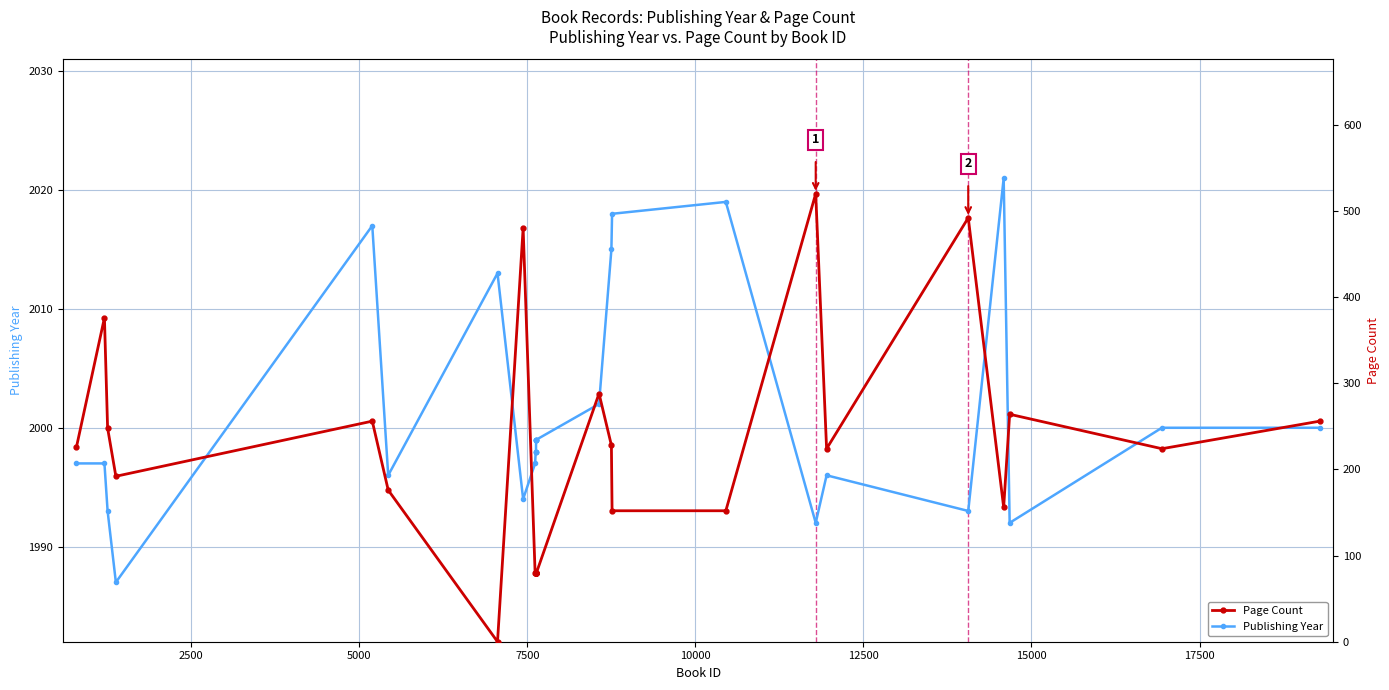

What is the difference between the maximum and second lowest values in the Page Count series?

440